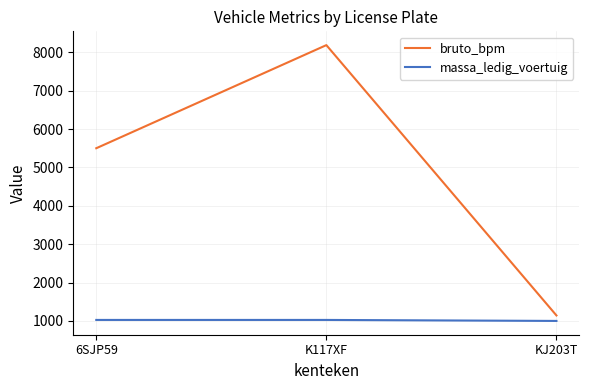

At which category is the sum across all series the highest?

K117XF